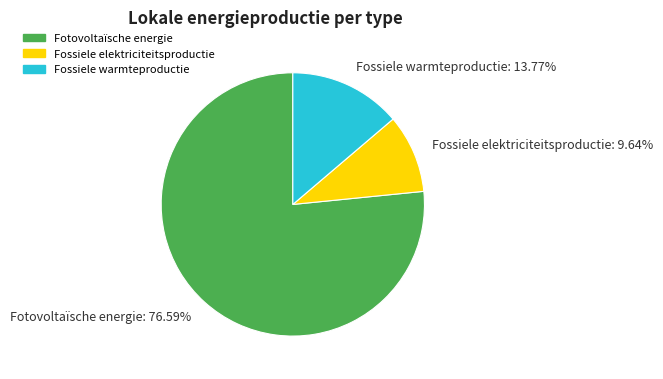

Does Fossiele warmteproductie represent more than half of the total?

No